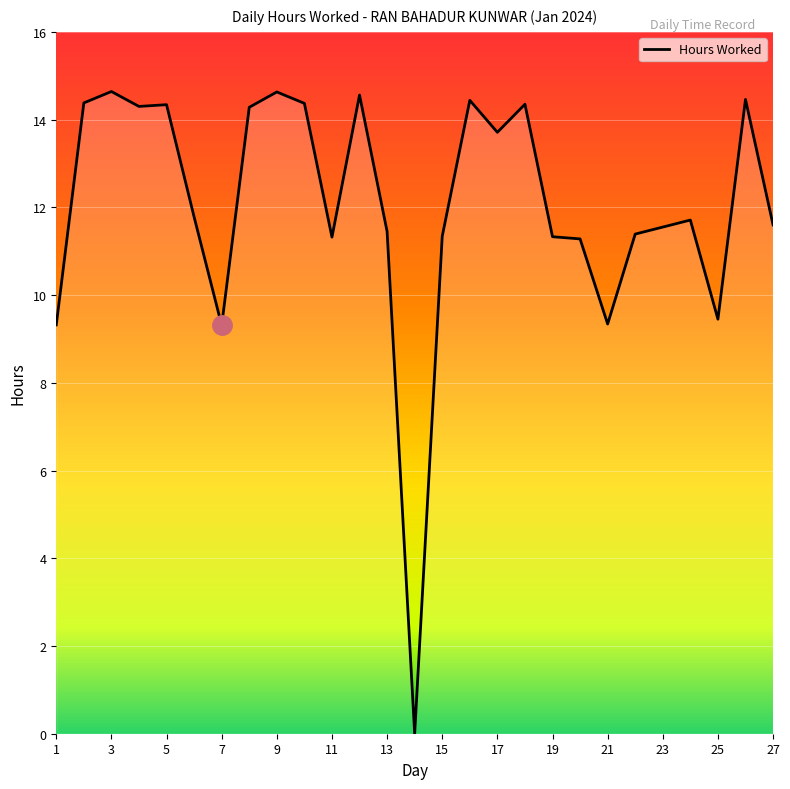

What is the difference between the maximum and minimum values?

14.6